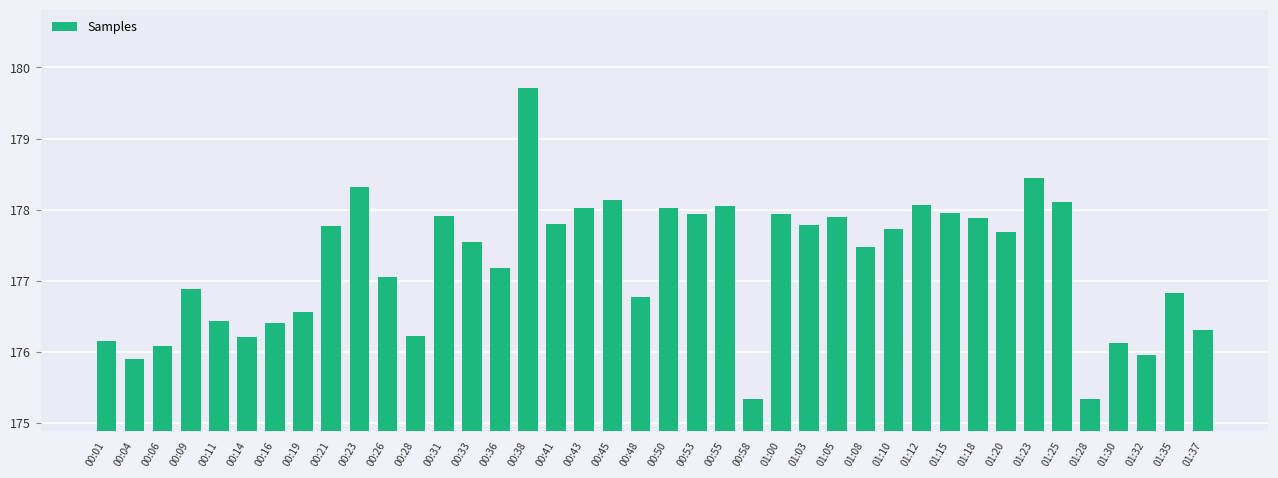

Which has a higher value, 00:26 or 00:31?

00:31